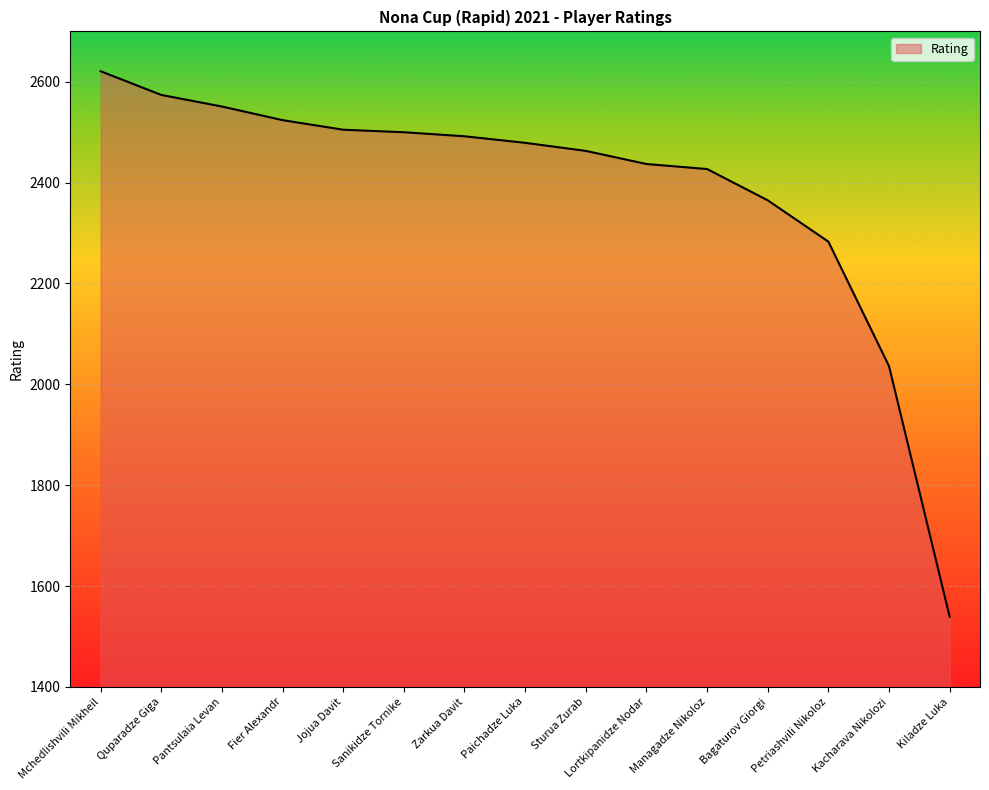

How many lines are shown in the chart?

1